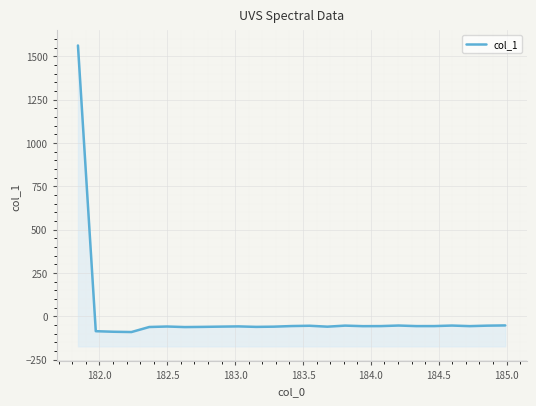

What is the value of the 9th point from the left?

-59.8